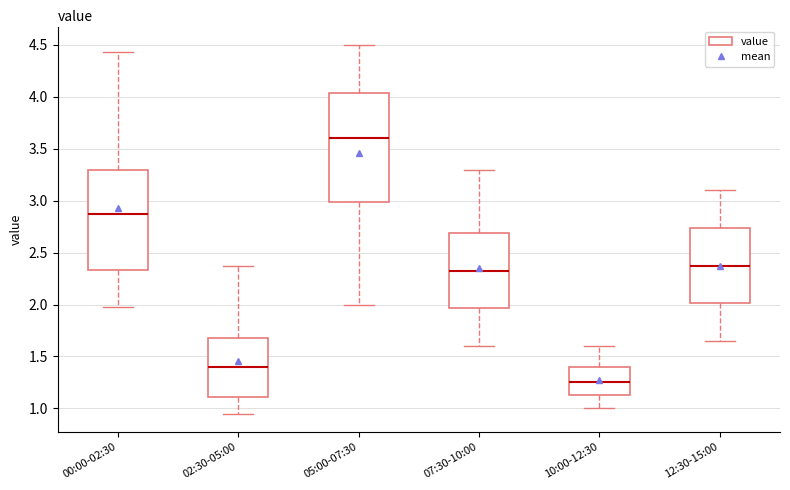

Reading left to right, read every box against the y-axis: the position of its median line, the range the box covers, and the ends of its whiskers. The values are not printed on the chart, so give them approximately, as read against the axis.

00:00-02:30: median 2.90, box 2.35 to 3.30, whiskers 2.00 to 4.45
02:30-05:00: median 1.40, box 1.10 to 1.70, whiskers 0.95 to 2.35
05:00-07:30: median 3.60, box 3.00 to 4.05, whiskers 2.00 to 4.50
07:30-10:00: median 2.35, box 1.95 to 2.70, whiskers 1.60 to 3.30
10:00-12:30: median 1.25, box 1.15 to 1.40, whiskers 1.00 to 1.60
12:30-15:00: median 2.40, box 2.00 to 2.75, whiskers 1.65 to 3.10